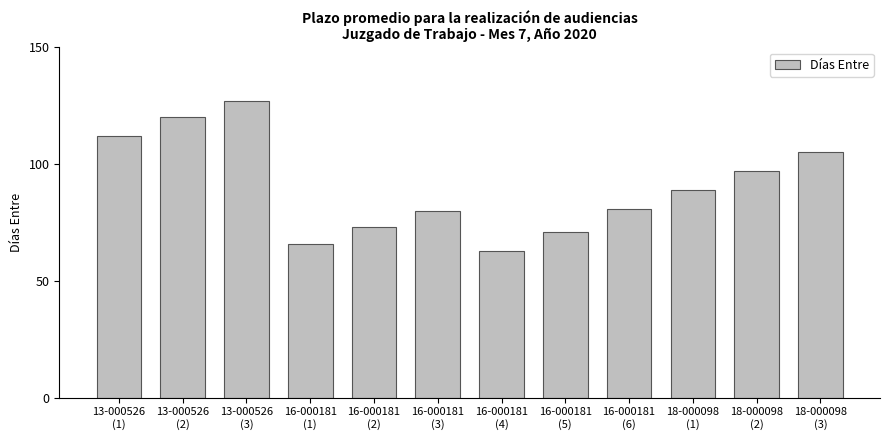

Between 16-000181
(6) and 18-000098
(3), which is larger?

18-000098
(3)